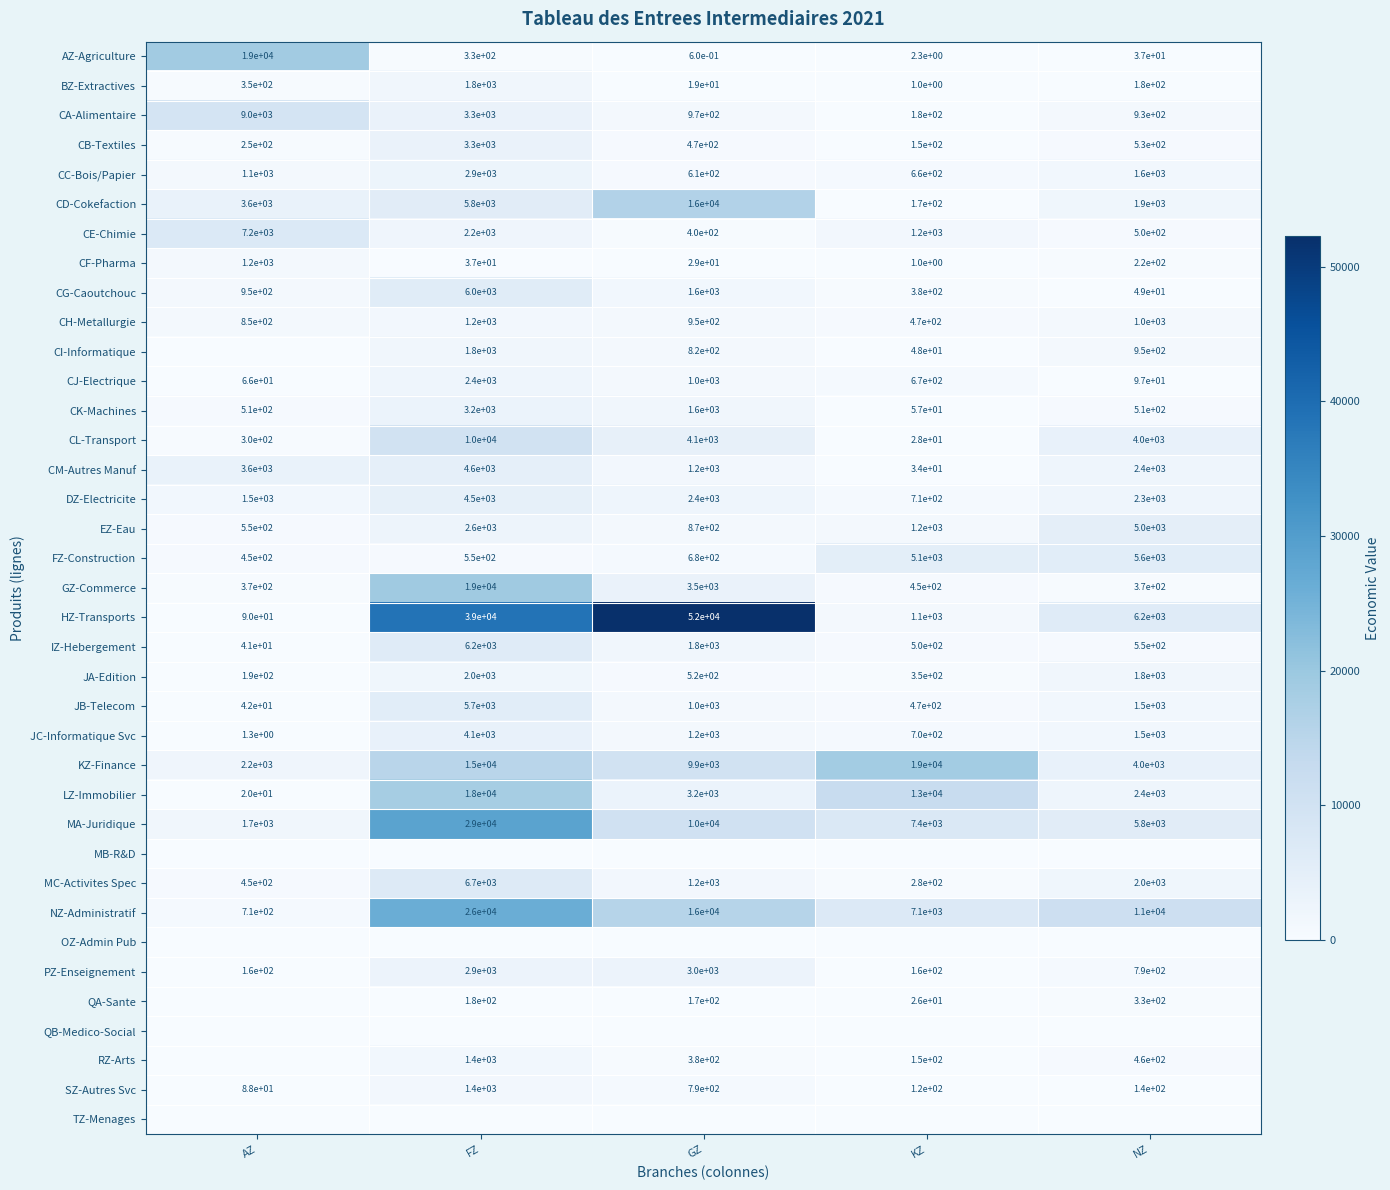

What value does the JC-Informatique Svc series have at FZ?

4100.0